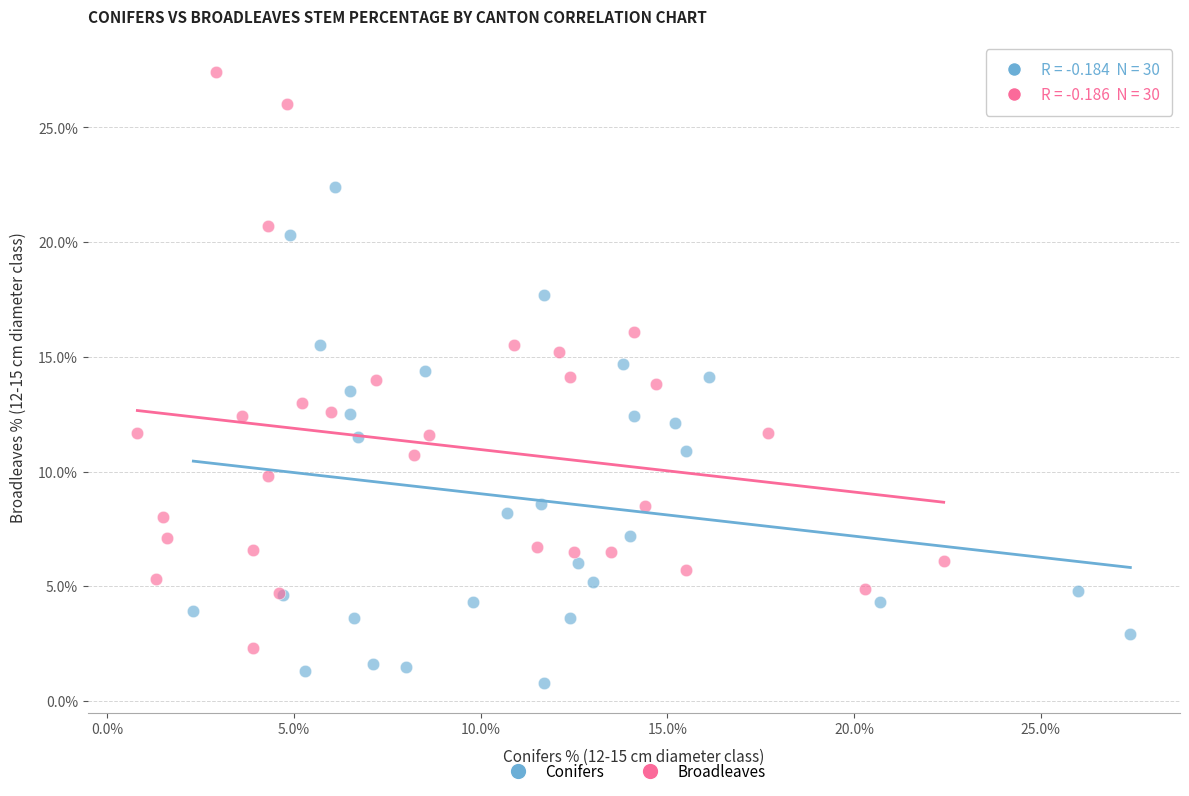

Which series has the widest spread of Y values?

Broadleaves